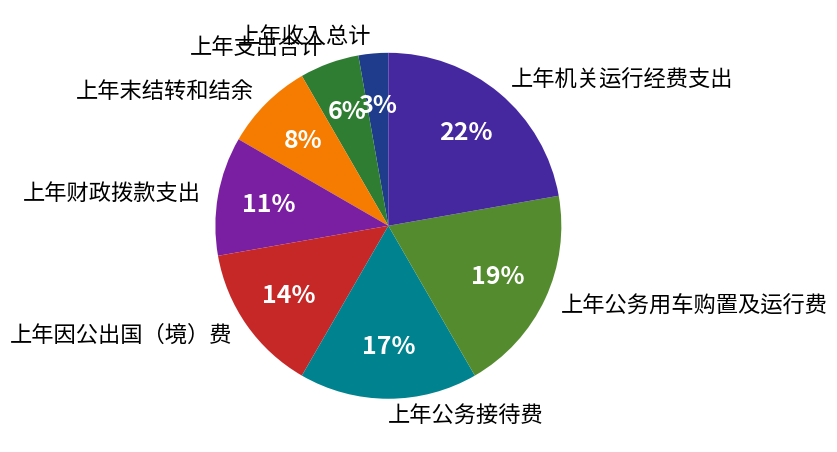

Is there a majority slice in this chart?

No